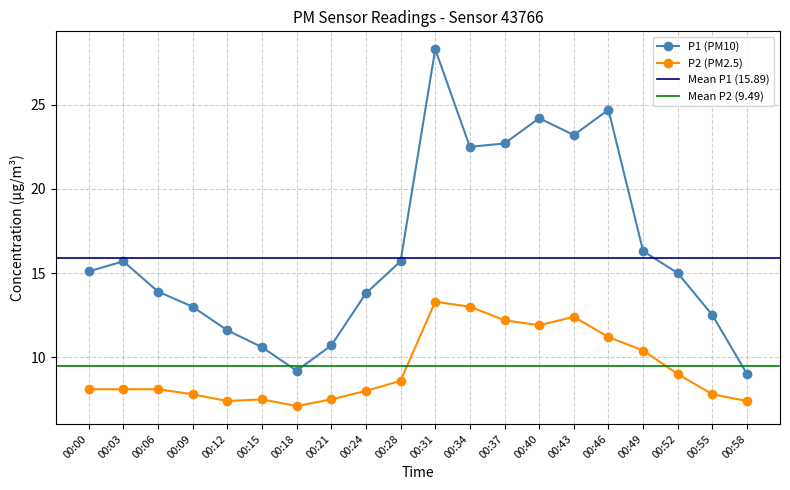

The P2 series shows 7.5 at 00:15. True or false?

True